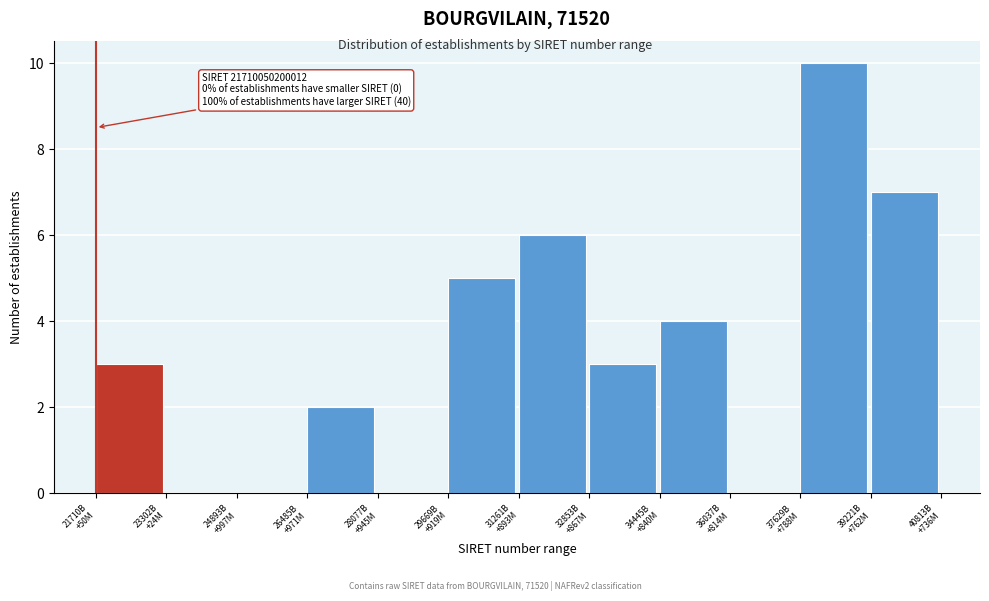

What is the greatest value displayed?

10